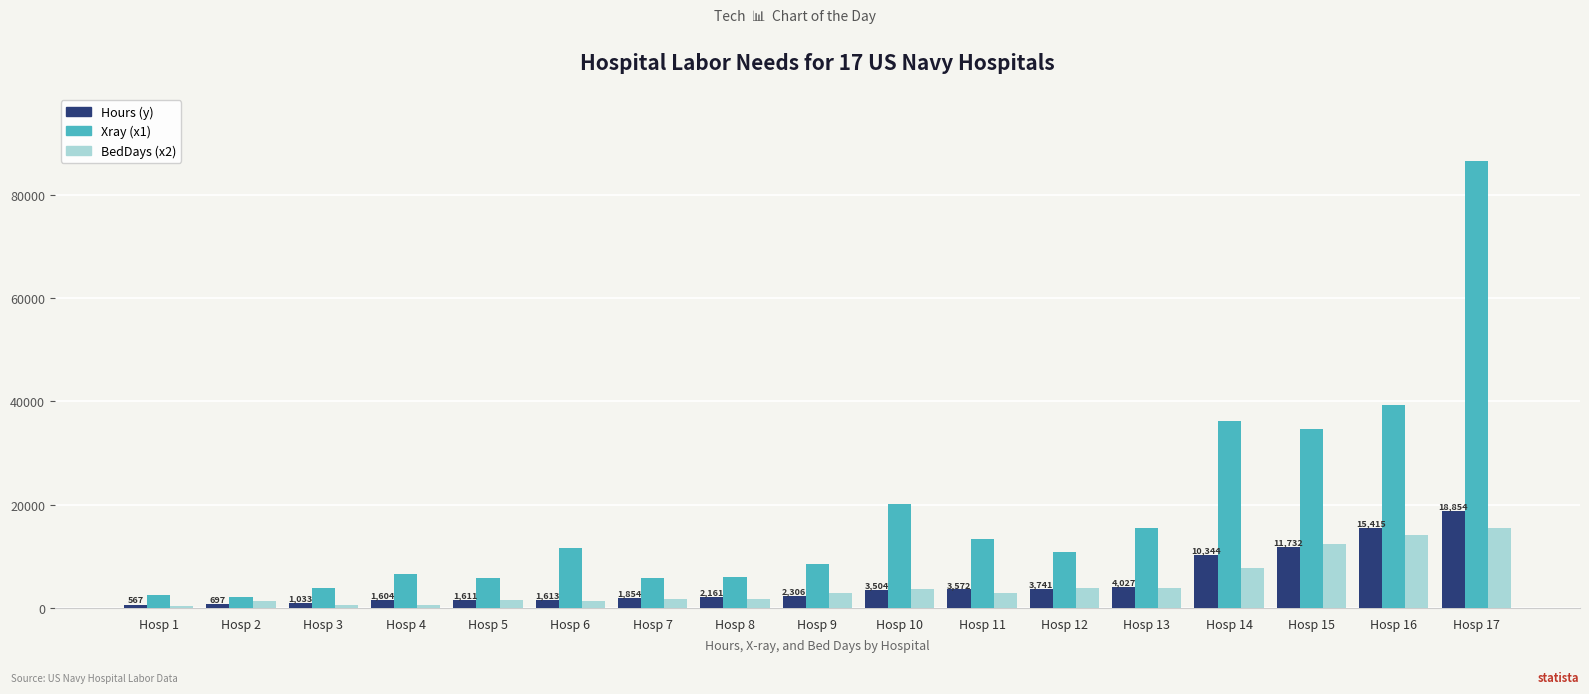

The value of BedDays (x2) at Hosp 4 is 568.3. True or false?

True